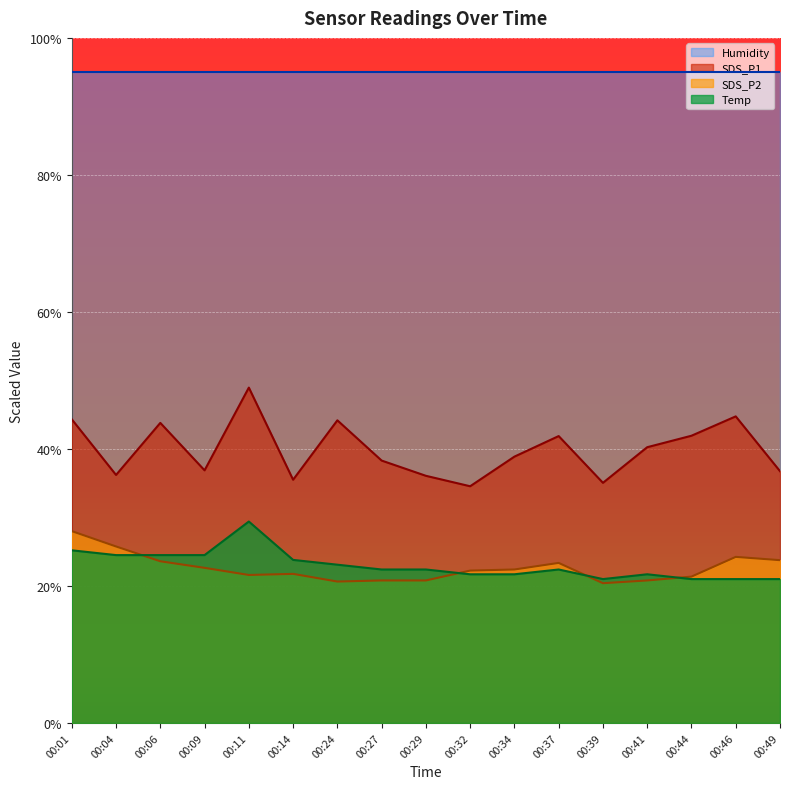

How many values in the SDS_P2 series exceed 22?

9